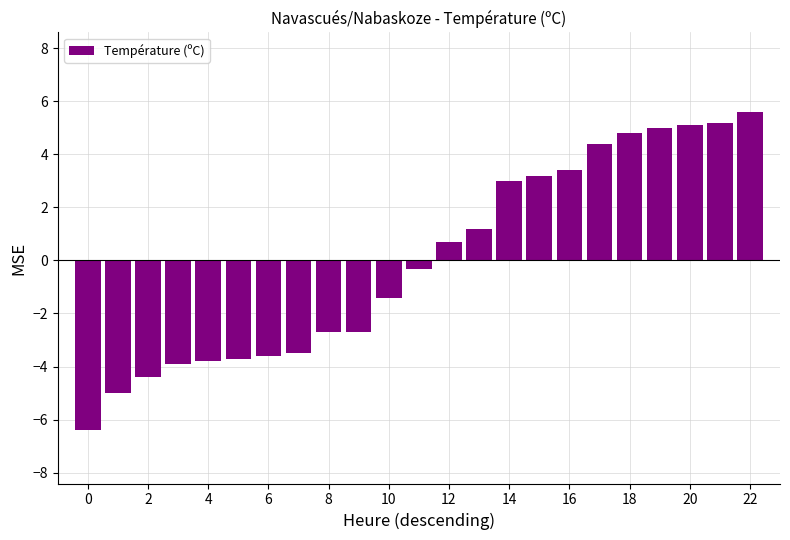

Reading left to right, what are all the values shown in this chart?

-6.4	-5.0	-4.4	-3.9	-3.8	-3.7	-3.6	-3.5	-2.7	-2.7	-1.4	-0.3	0.7	1.2	3.0	3.2	3.4	4.4	4.8	5.0	5.1	5.2	5.6